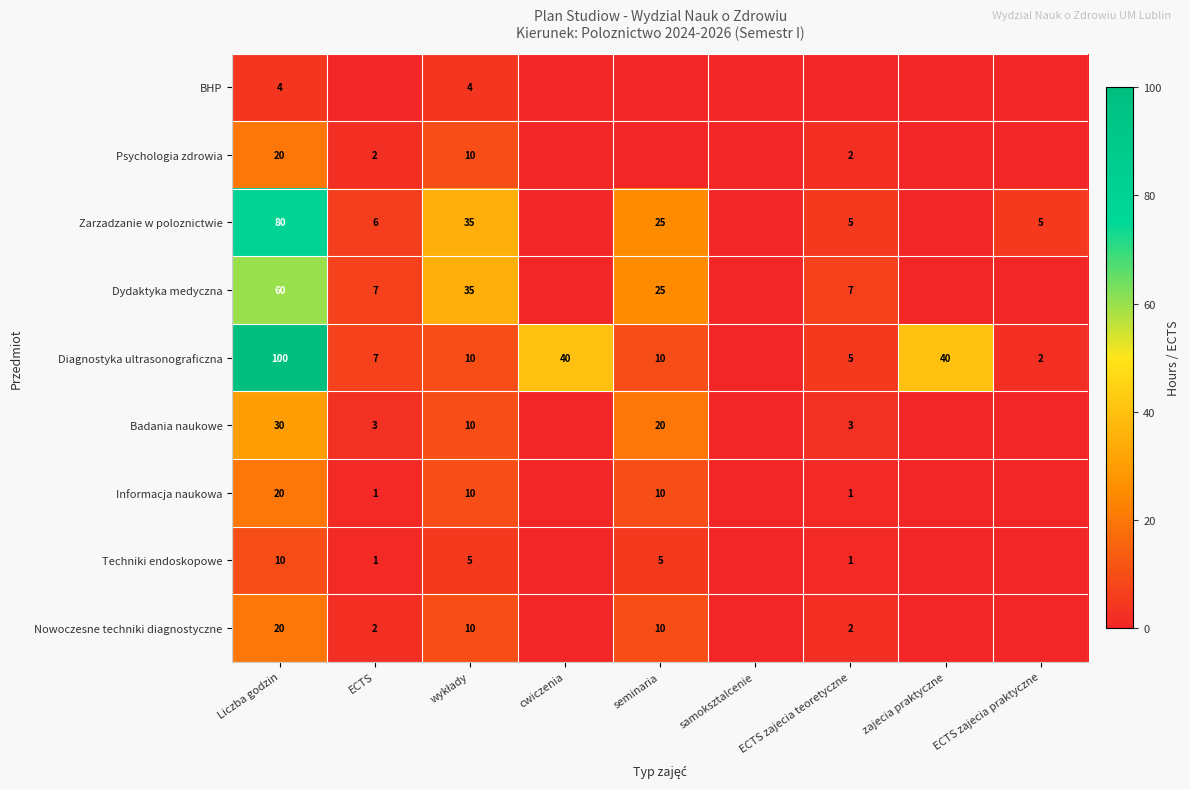

What is the total value across all series at Liczba godzin?

344